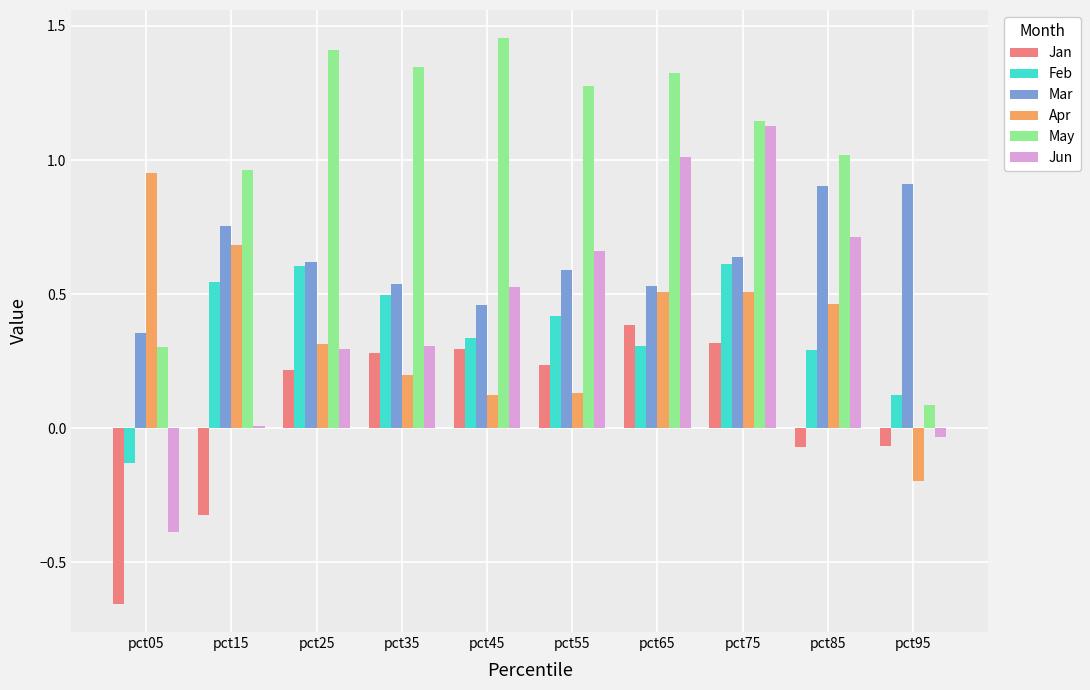

Which label corresponds to the smallest value in the chart?

pct05